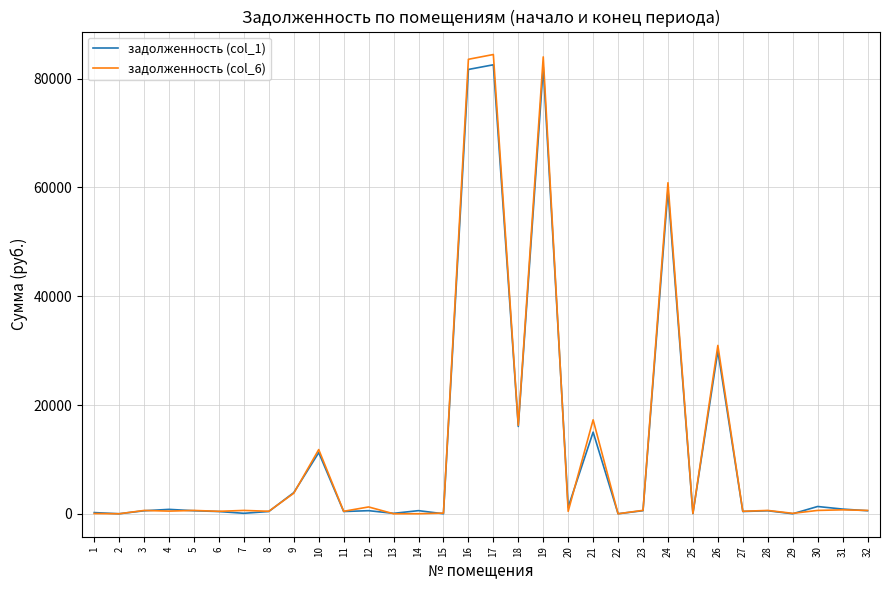

Rank the series by their maximum value, from lowest to highest.

задолженность (col_1), задолженность (col_6)